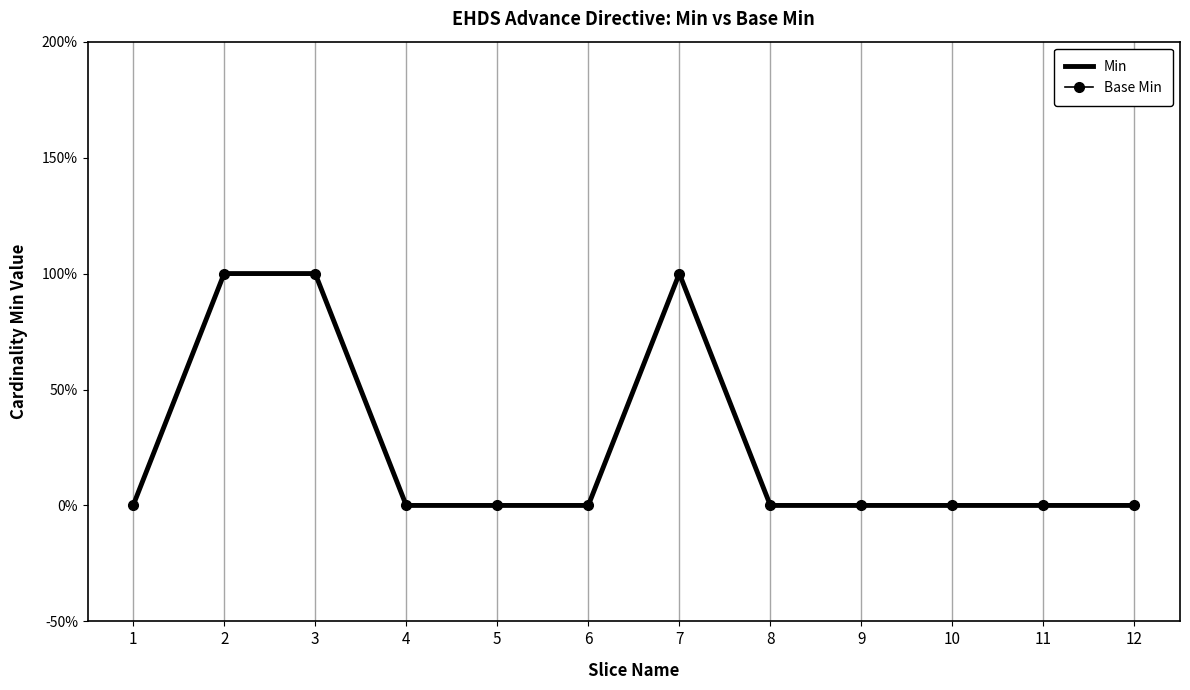

At which category does the chart reach its peak across all series?

2